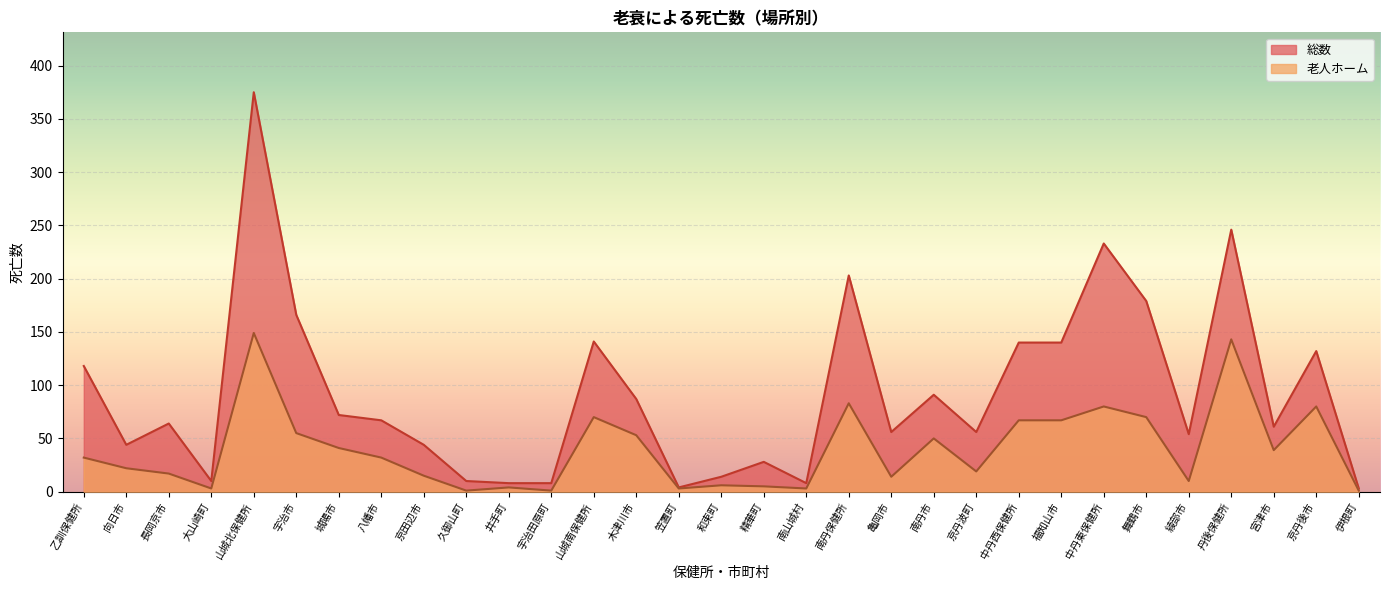

True or false: 総数 has more than 0 points higher than both neighbors.

True